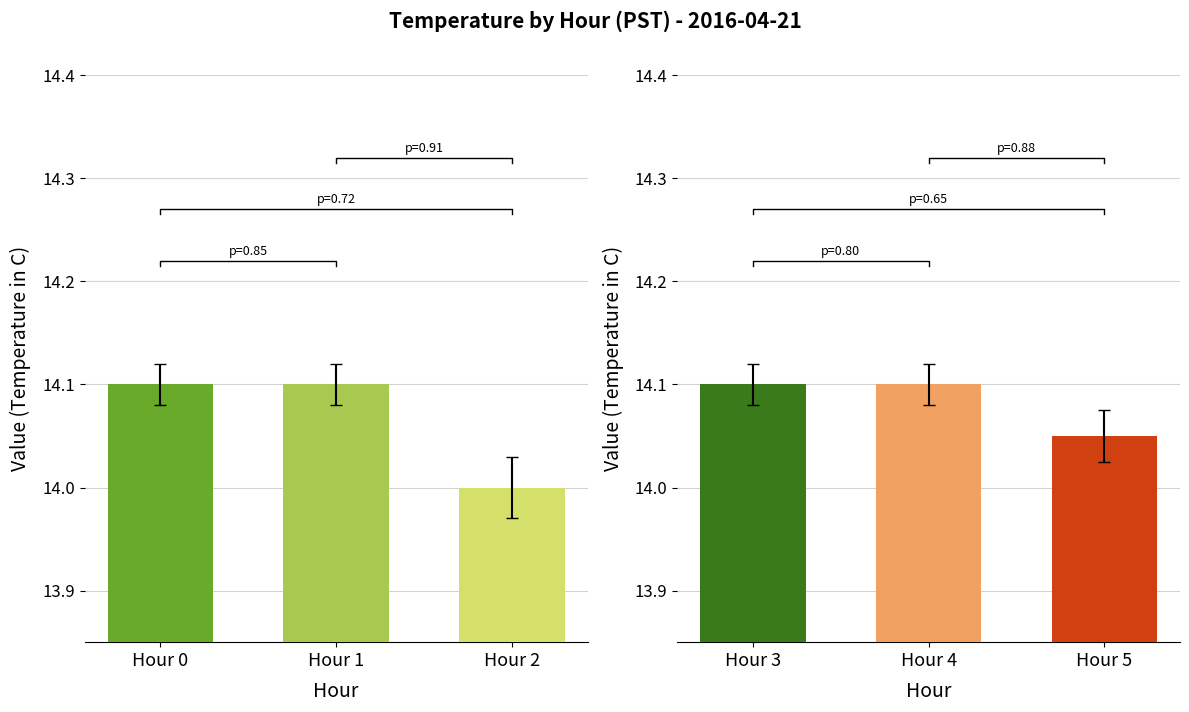

Does the chart contain stacked bars?

No